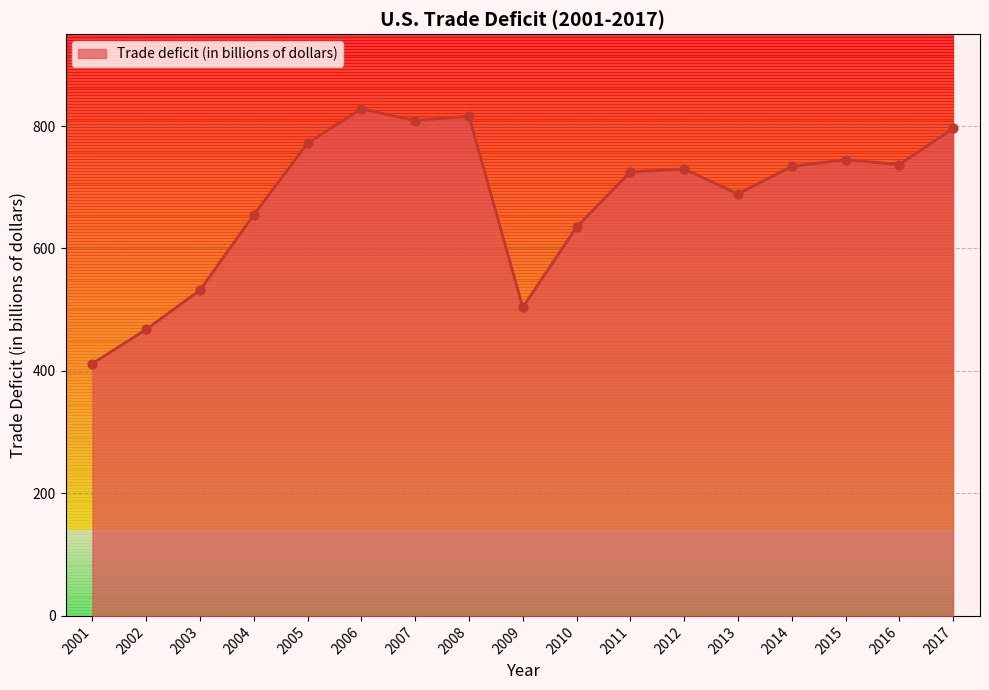

What is the ratio of the value at 2008 to the value at 2007?

1.0